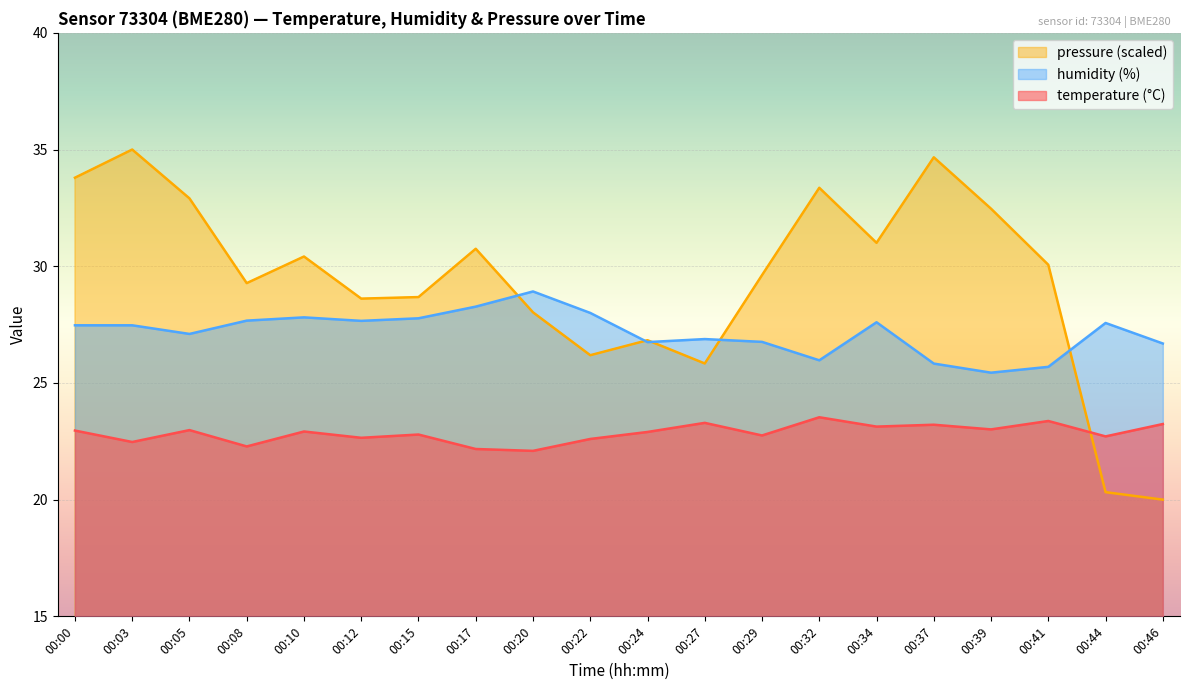

Which label corresponds to the smallest value in the chart?

00:46